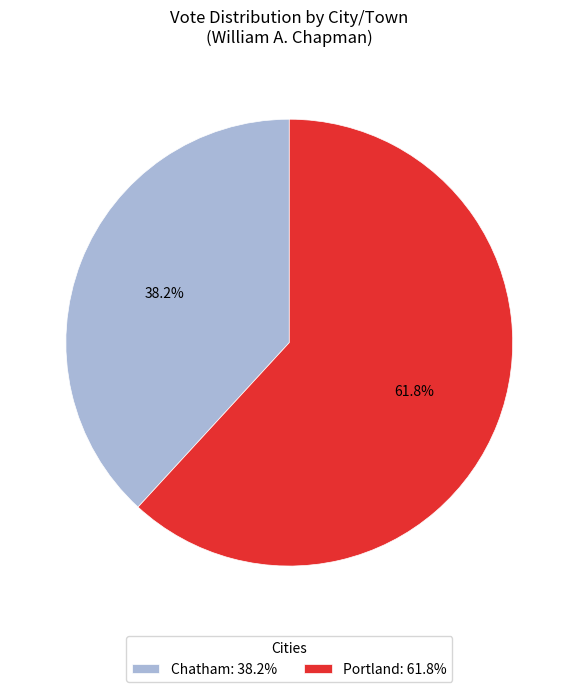

To the nearest percent, what is the average slice percentage?

50%